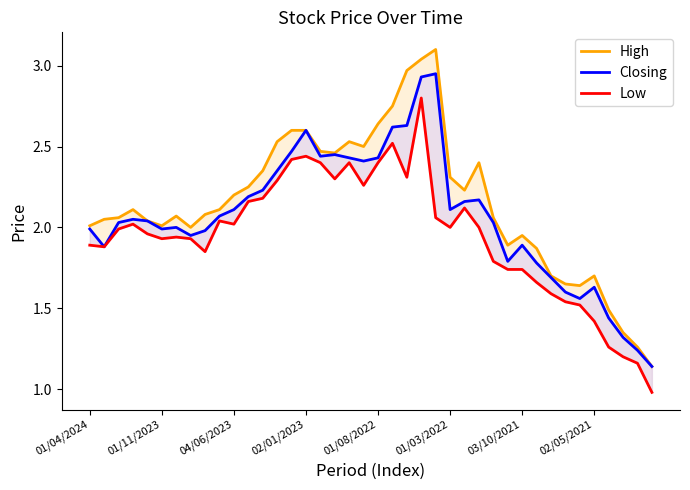

What position from the right is 32?

8